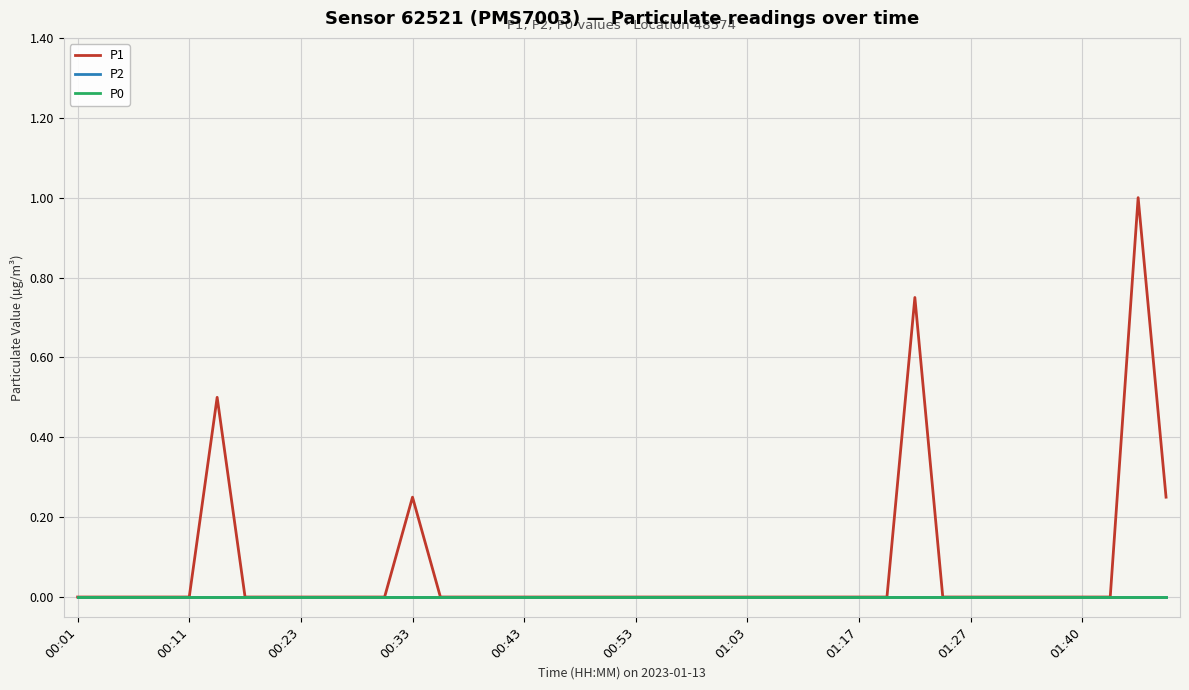

What is the label of the 36th point from the right?

00:11